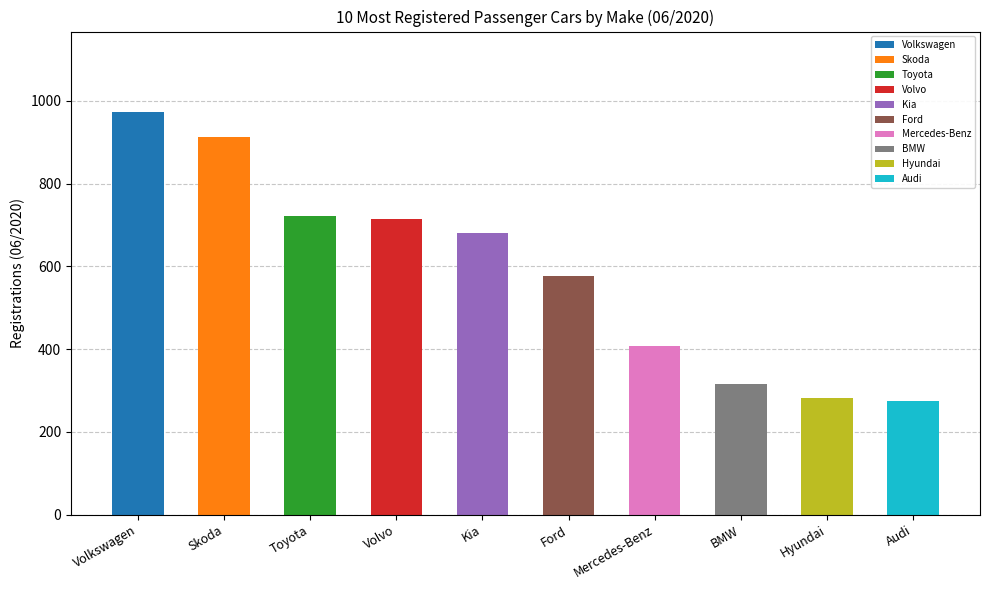

Which label corresponds to the smallest value in the chart?

Audi